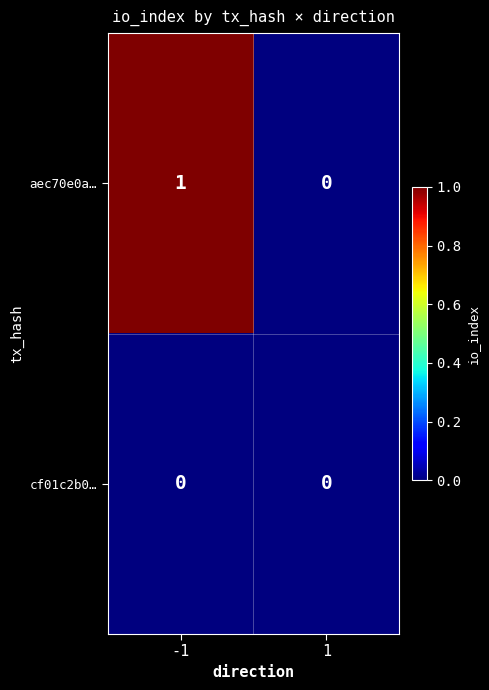

Rank the series by their average value, from lowest to highest.

cf01c2b0…, aec70e0a…